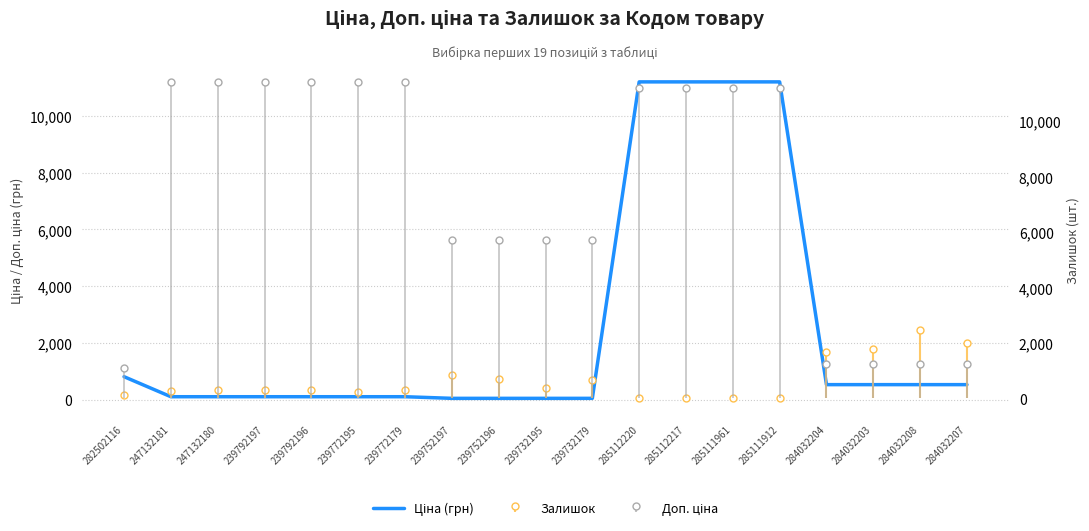

Rank the categories by value from lowest to highest.

239752197, 239752196, 239732195, 239732179, 247132181, 247132180, 239792197, 239792196, 239772195, 239772179, 284032204, 284032203, 284032208, 284032207, 282502116, 285112220, 285112217, 285111961, 285111912